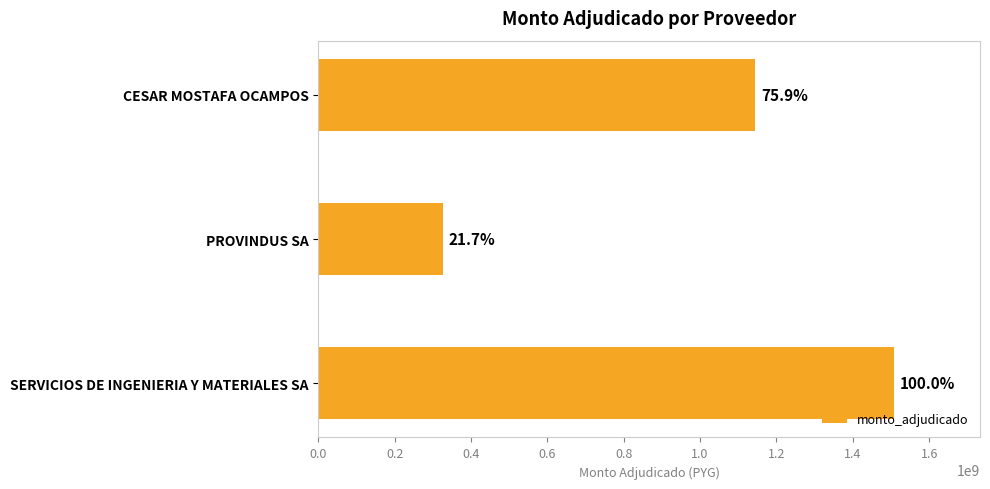

What is the maximum value shown in the chart?

1507177250